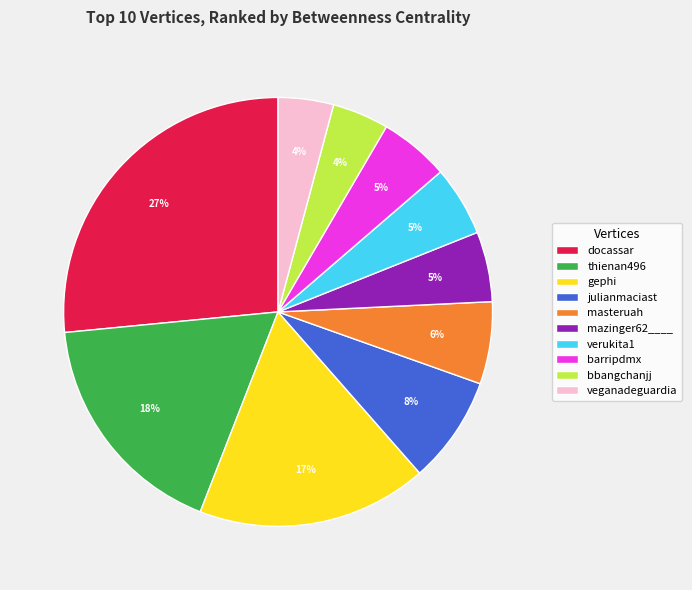

Is the sum of docassar and verukita1 greater than half?

No